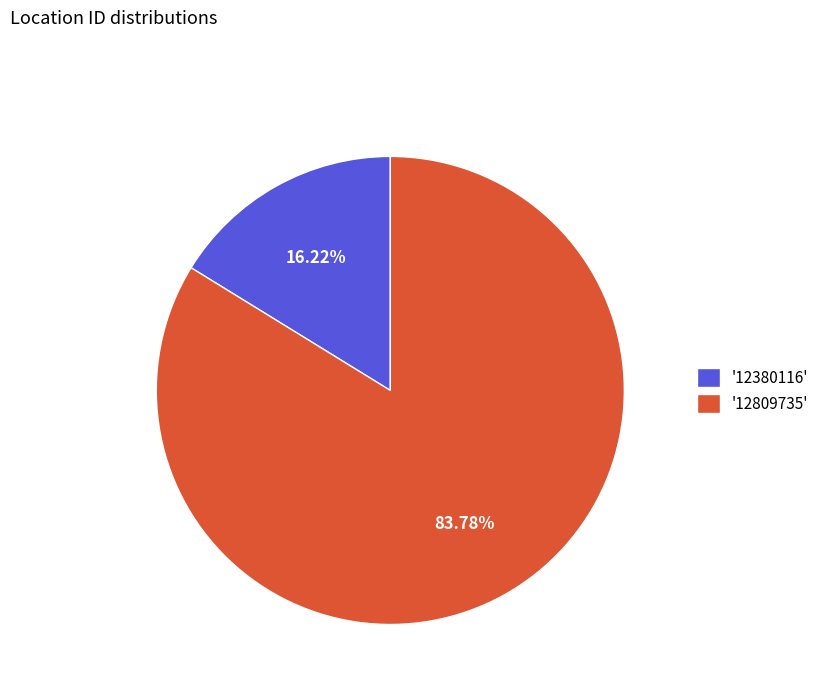

Is there a majority slice in this chart?

Yes